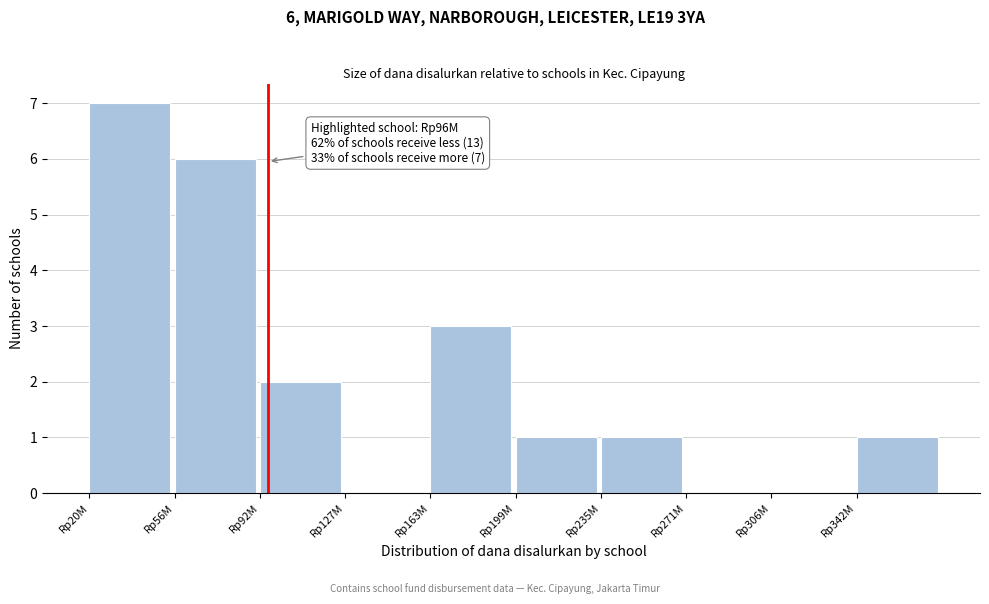

Reading left to right, transcribe all the data shown in this chart.

Rp20M=7	Rp56M=6	Rp92M=2	Rp127M=0	Rp163M=3	Rp199M=1	Rp235M=1	Rp271M=0	Rp306M=0	Rp342M=1